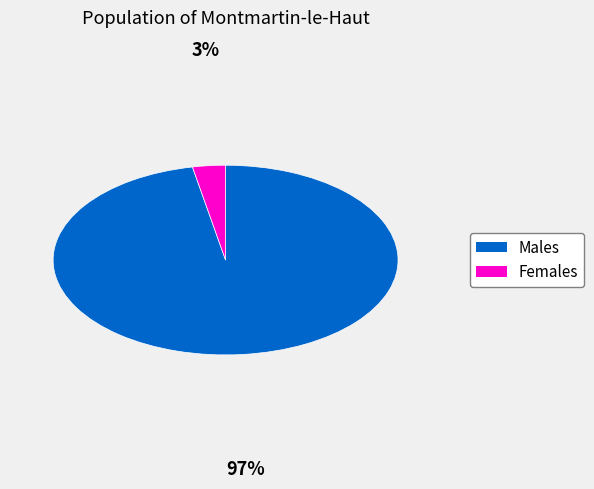

Does any single category account for the majority?

Yes